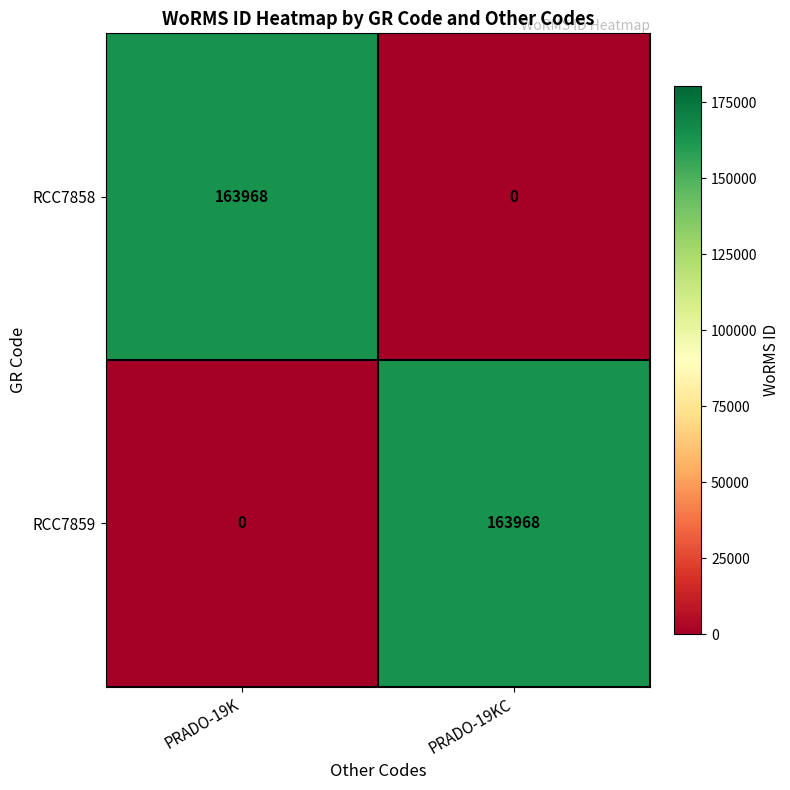

The value of RCC7859 at PRADO-19KC is 289756. True or false?

False